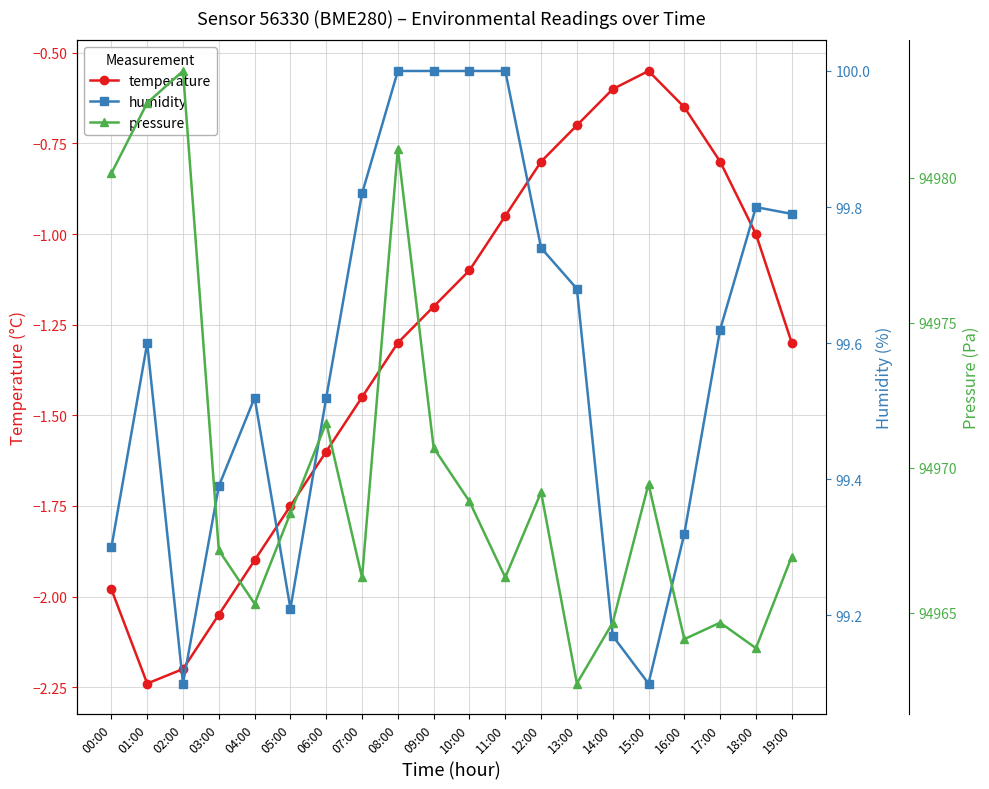

What is the value of the temperature point at the 3rd from the left?

-2.2